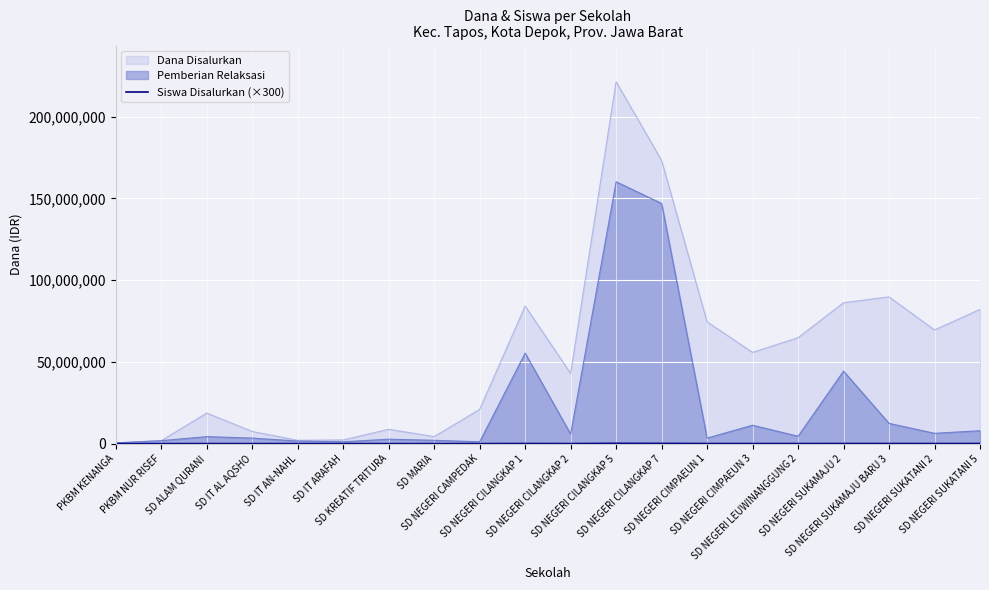

What is the minimum value shown in the chart?

300